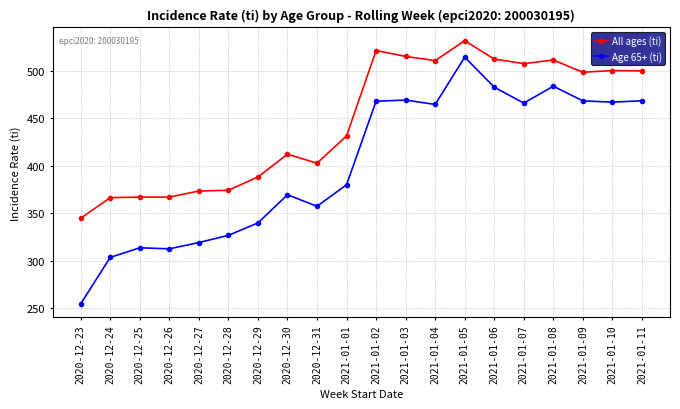

Which category has the lowest value across all series?

2020-12-23